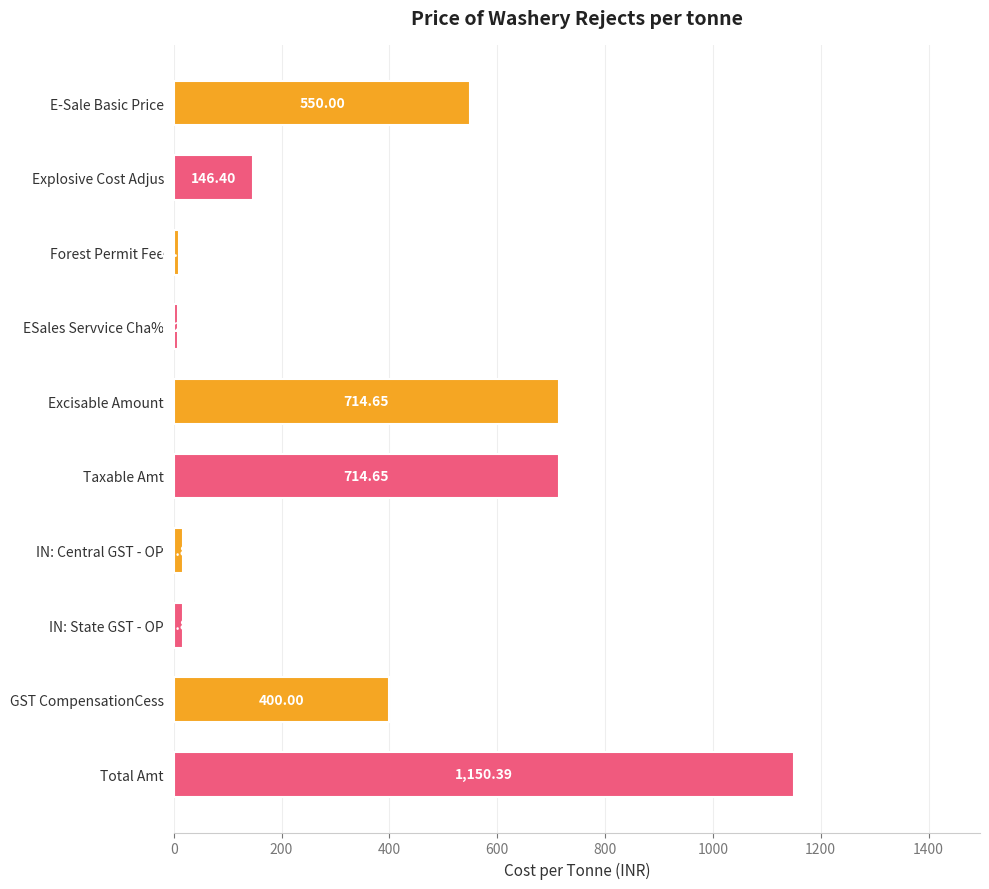

At which category does the chart reach its minimum across all series?

ESales Servvice Cha%